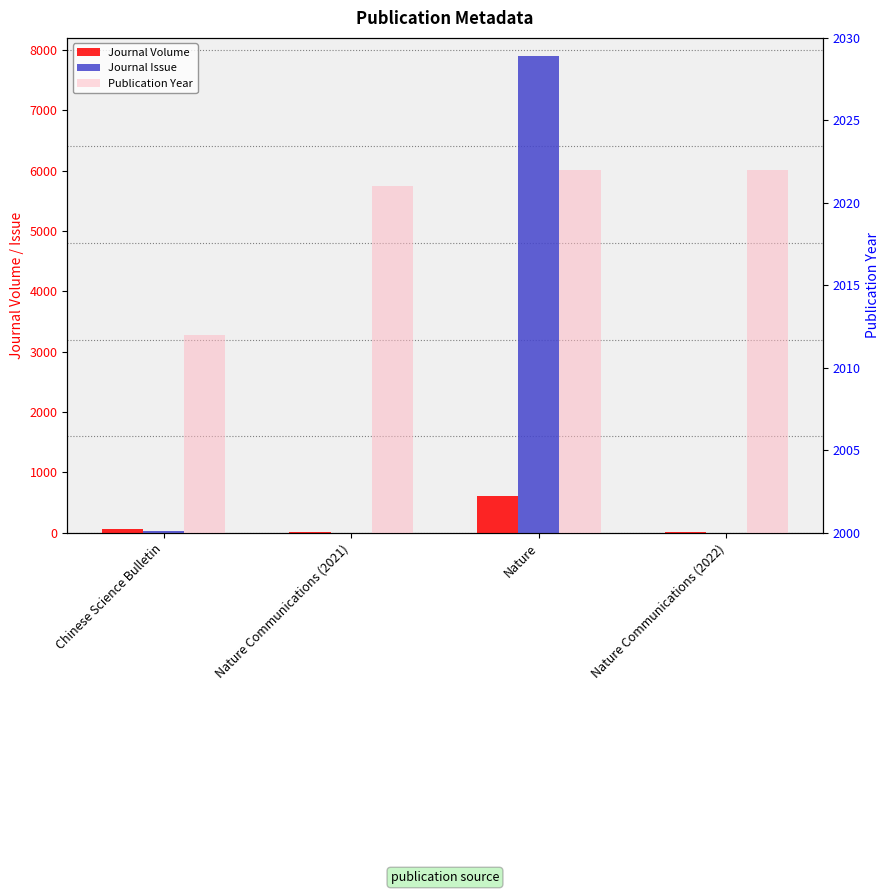

What is the difference between the Journal Issue values at Chinese Science Bulletin and Nature?

7867